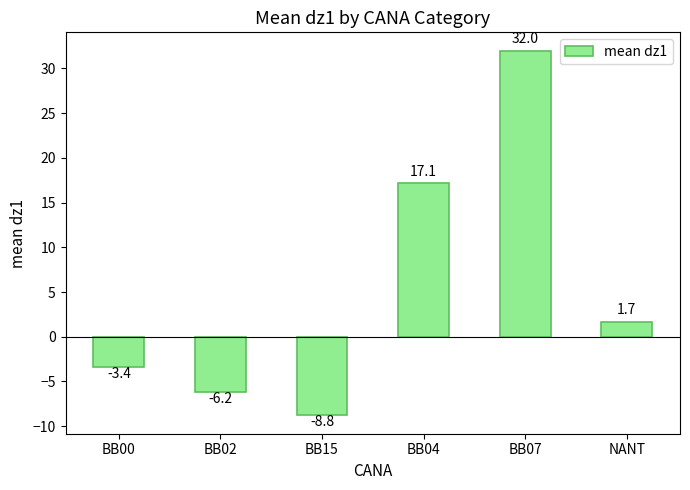

Rank the categories by value from lowest to highest.

BB15, BB02, BB00, NANT, BB04, BB07